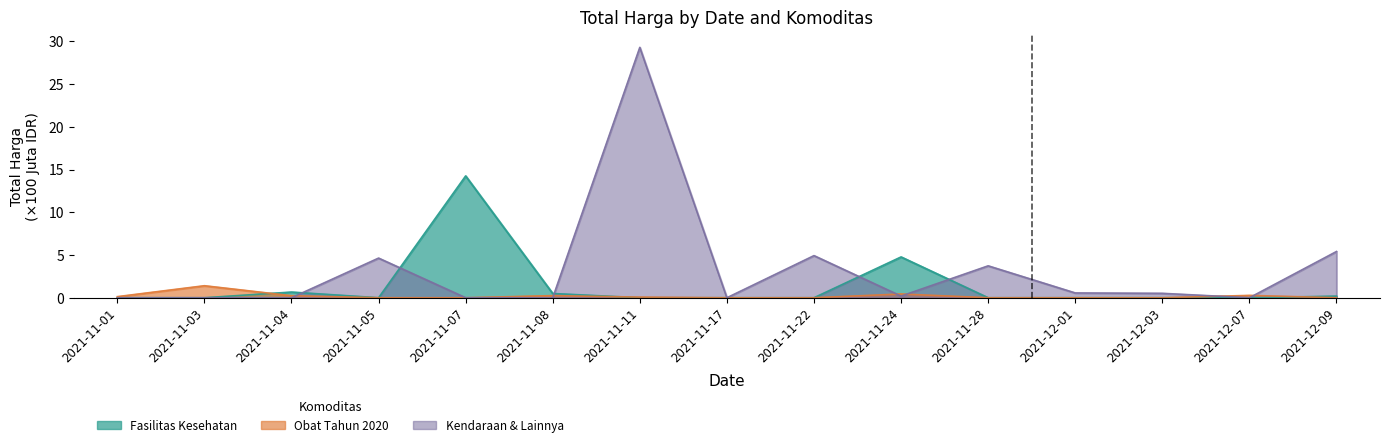

At how many categories does at least one series exceed 9?

2